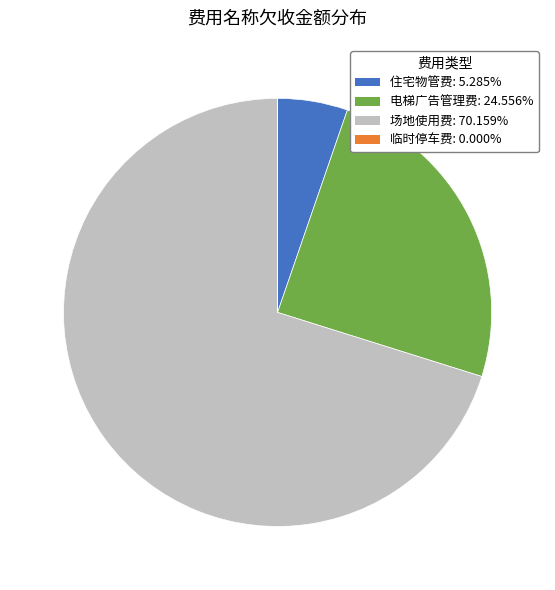

What is the largest slice in the pie chart?

场地使用费